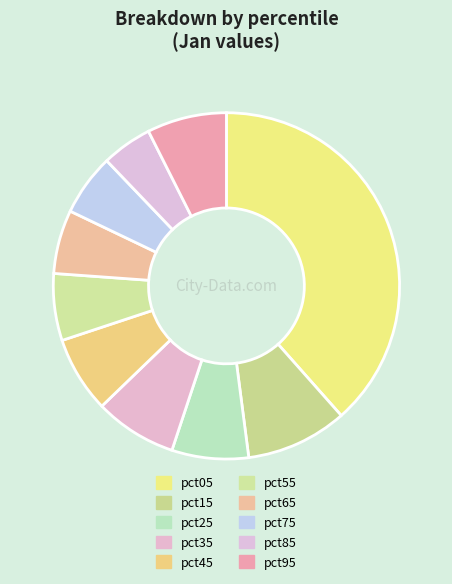

How many segments does this pie chart have?

10